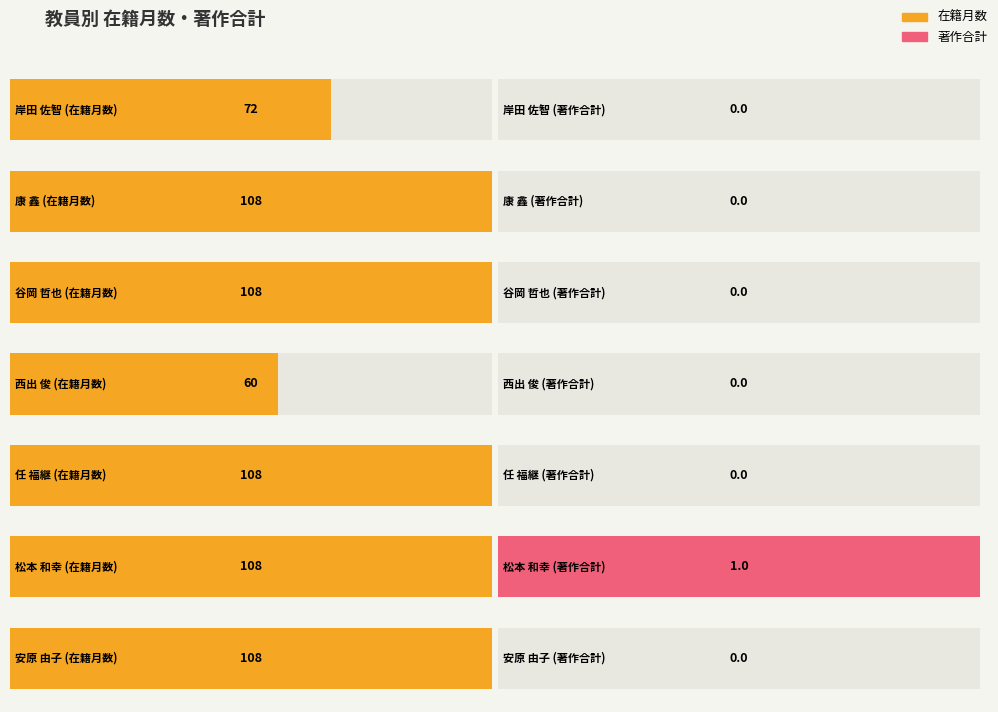

What is the total value across all series at 任 福継?

108